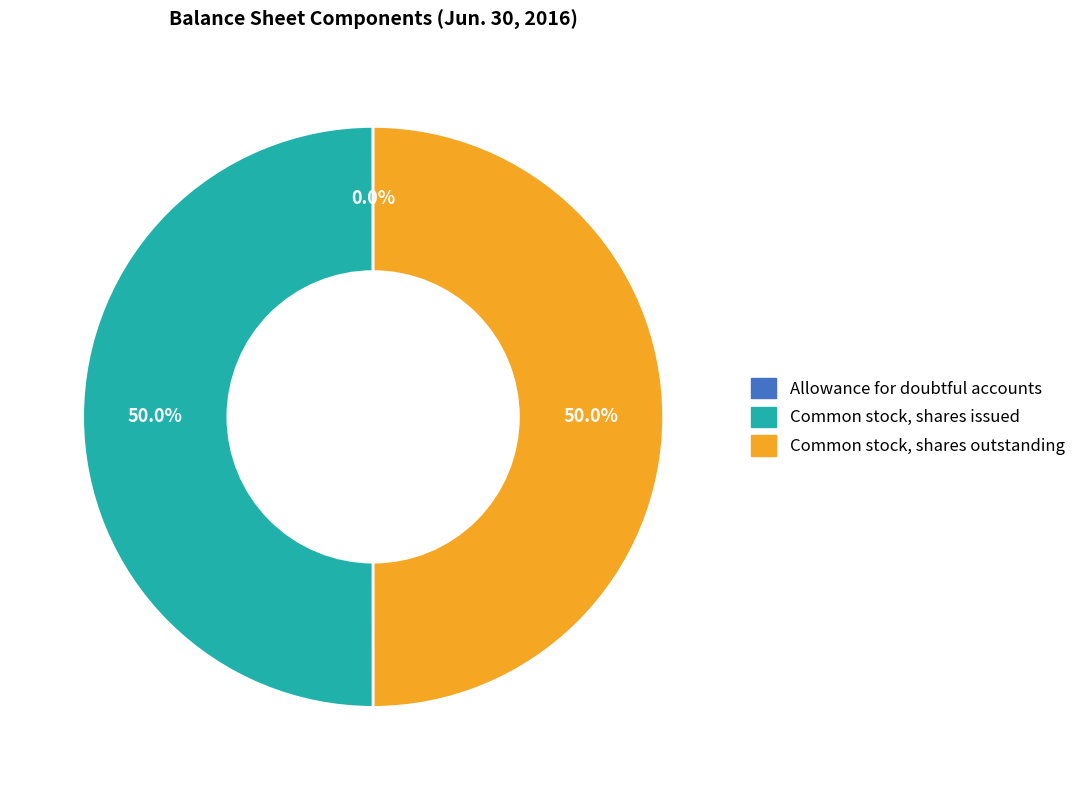

What percentage is NOT represented by Common stock, shares issued?

50.0%